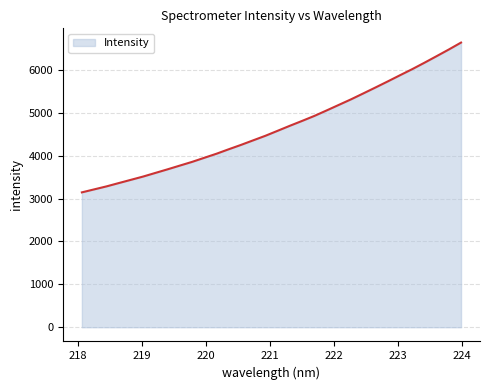

What is the difference between the maximum and minimum values?

3493.2